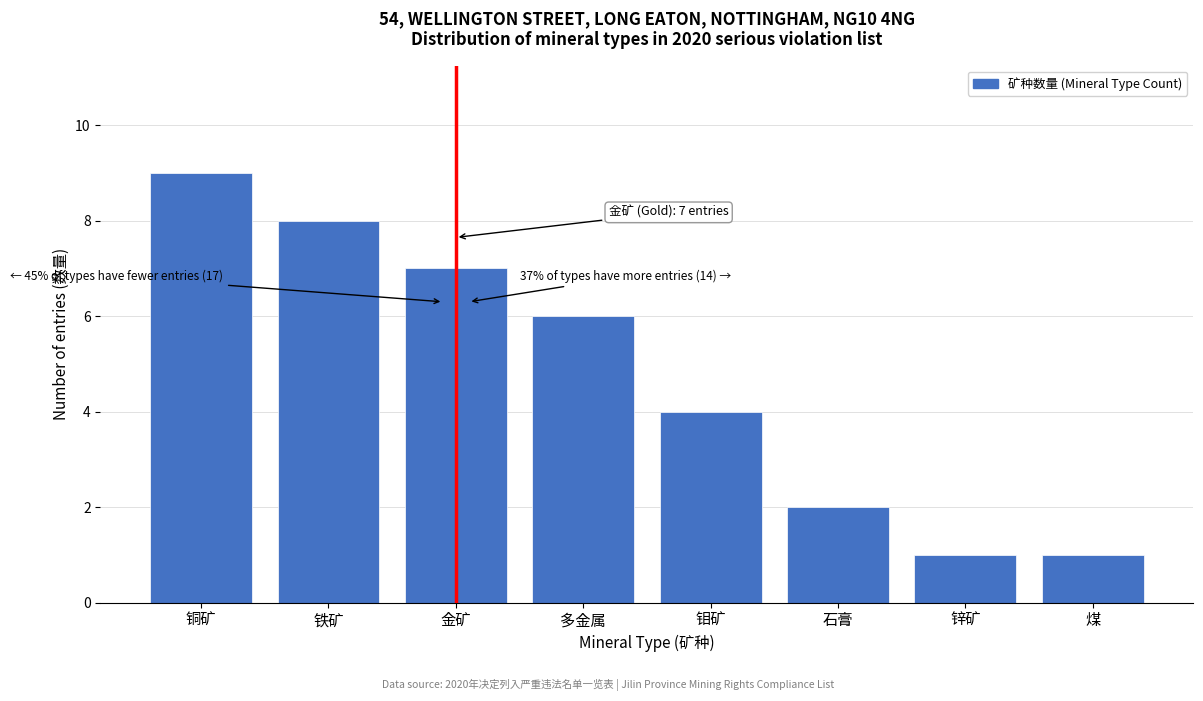

Reading left to right, transcribe all the data shown in this chart.

铜矿=9	铁矿=8	金矿=7	多金属=6	钼矿=4	石膏=2	锌矿=1	煤=1